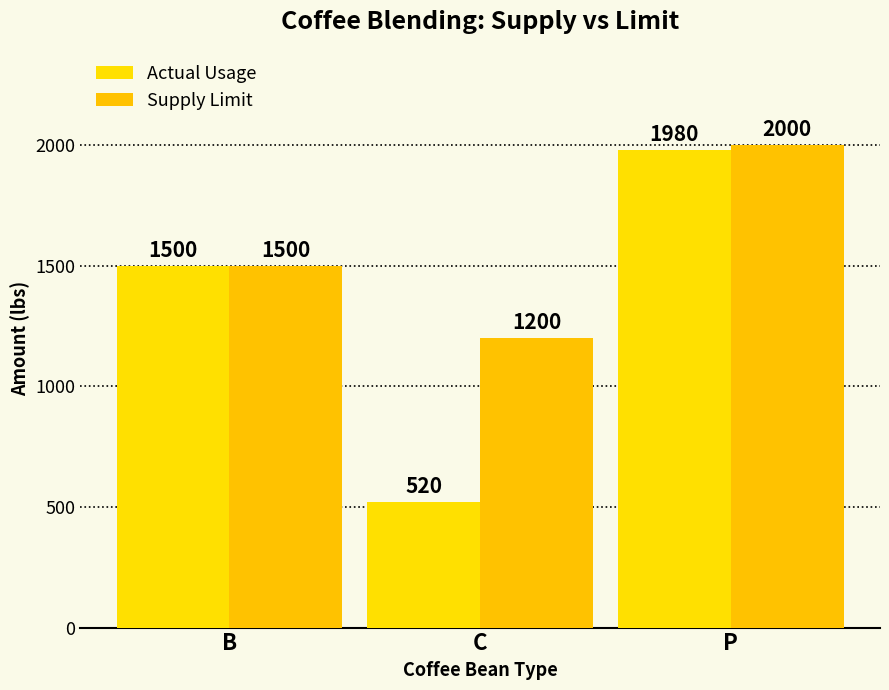

List the series in order of their peak value, highest first.

Supply Limit, Actual Usage